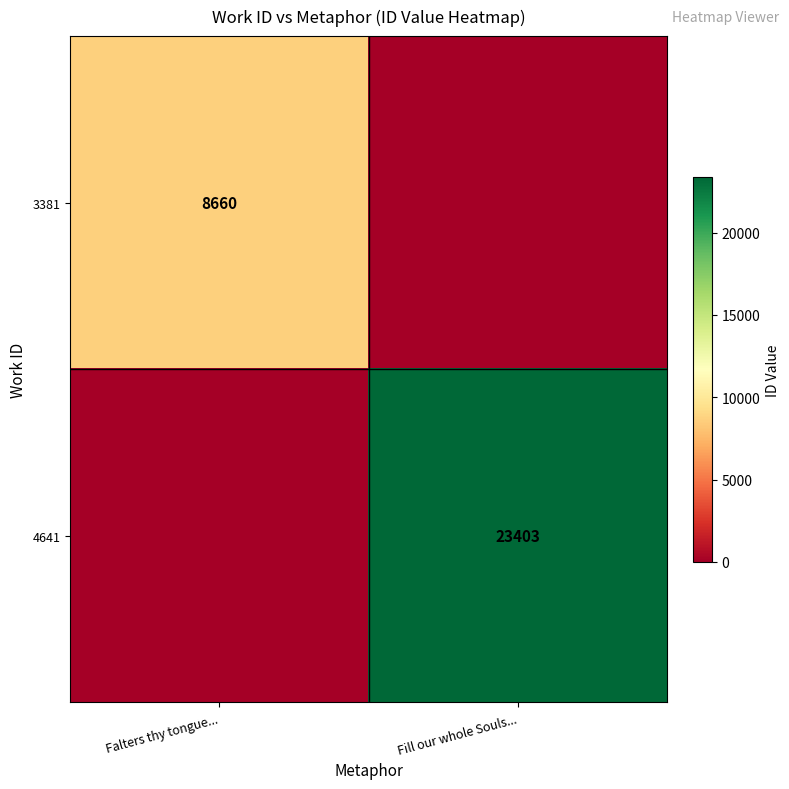

The 3381 series shows 5475 at Falters thy tongue.... True or false?

False